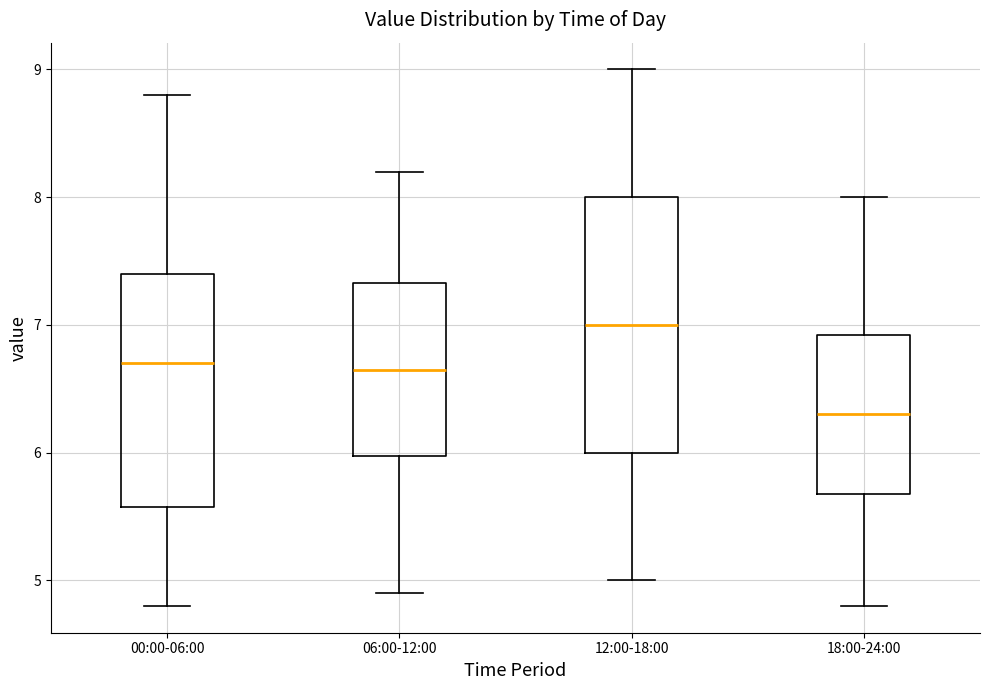

Reading left to right, transcribe this box plot: for each box, give where its median line is, the range the box spans, and where its two whiskers end, as read against the y-axis. The values are not printed on the chart, so give them approximately, as read against the axis.

00:00-06:00: median 6.7, box 5.6 to 7.4, whiskers 4.8 to 8.8
06:00-12:00: median 6.7, box 6.0 to 7.3, whiskers 4.9 to 8.2
12:00-18:00: median 7.0, box 6.0 to 8.0, whiskers 5.0 to 9.0
18:00-24:00: median 6.3, box 5.7 to 6.9, whiskers 4.8 to 8.0